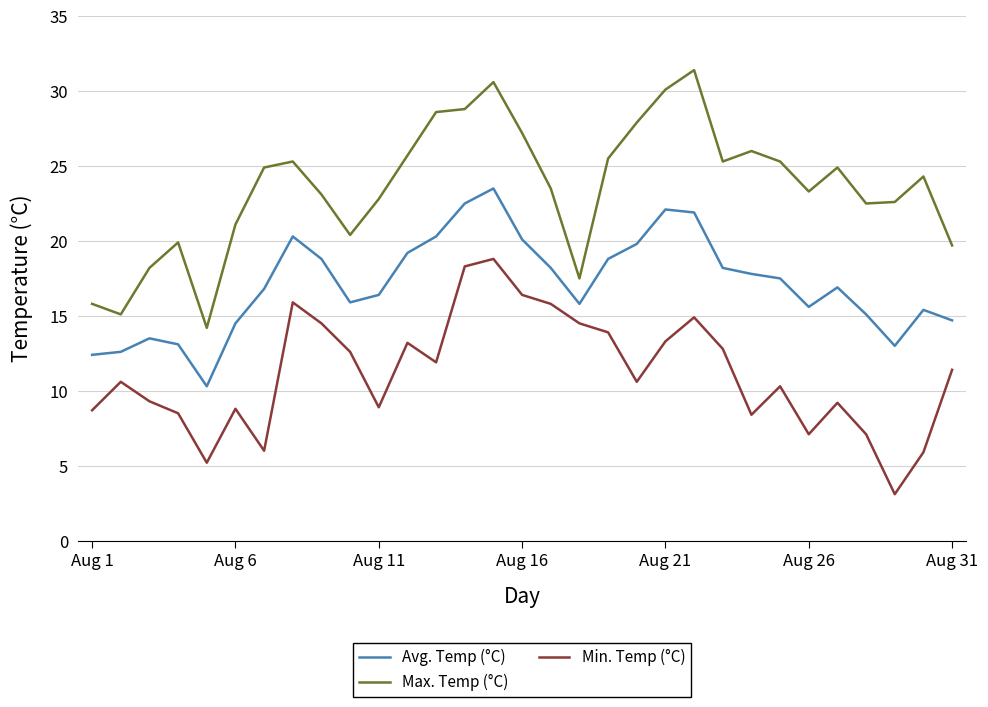

True or false: Max. Temp (°C) and Min. Temp (°C) cross at least once.

False